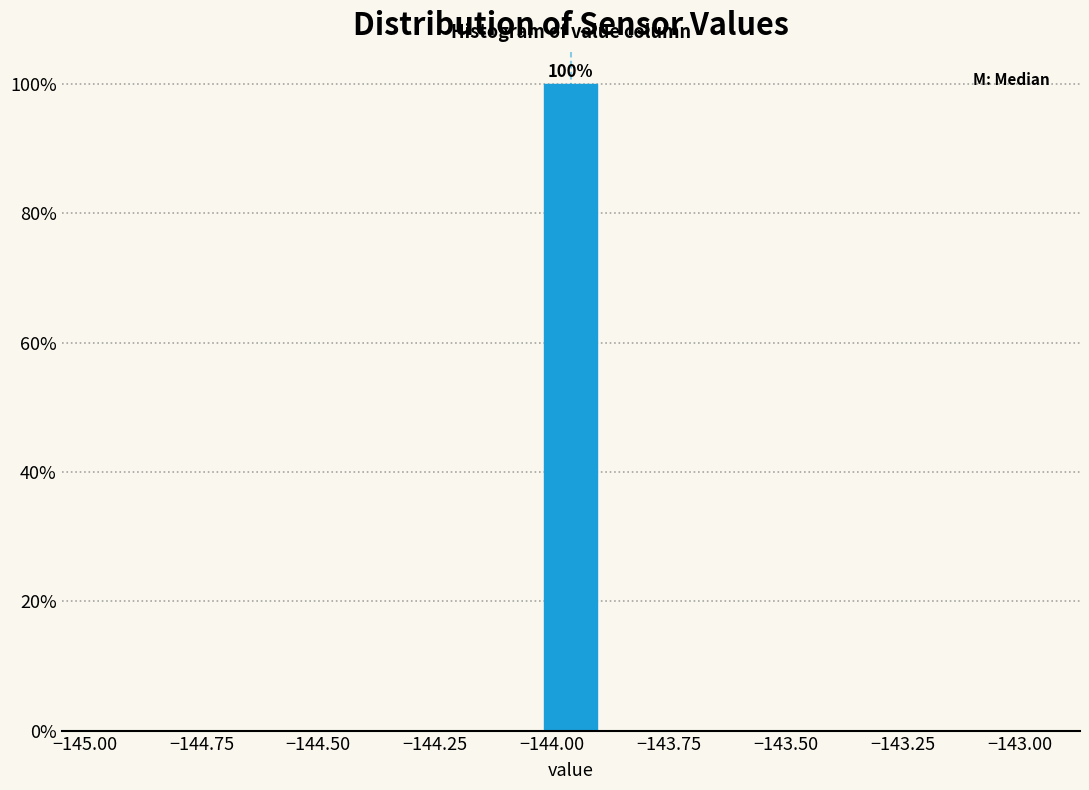

Read against the x-axis, roughly where is the centre of the tallest bar?

-143.95